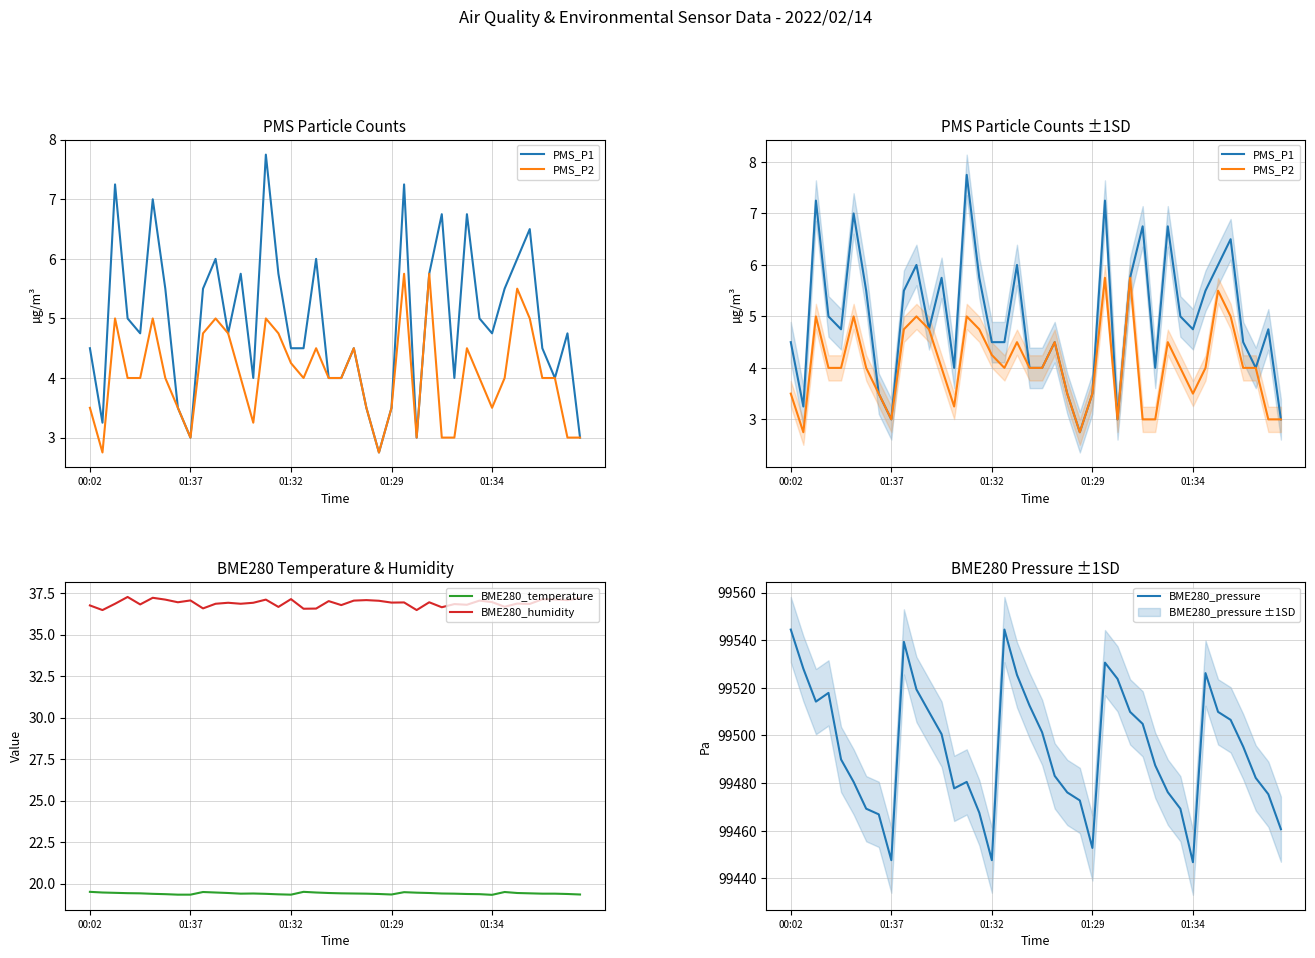

At which category does the chart reach its peak across all series?

00:02